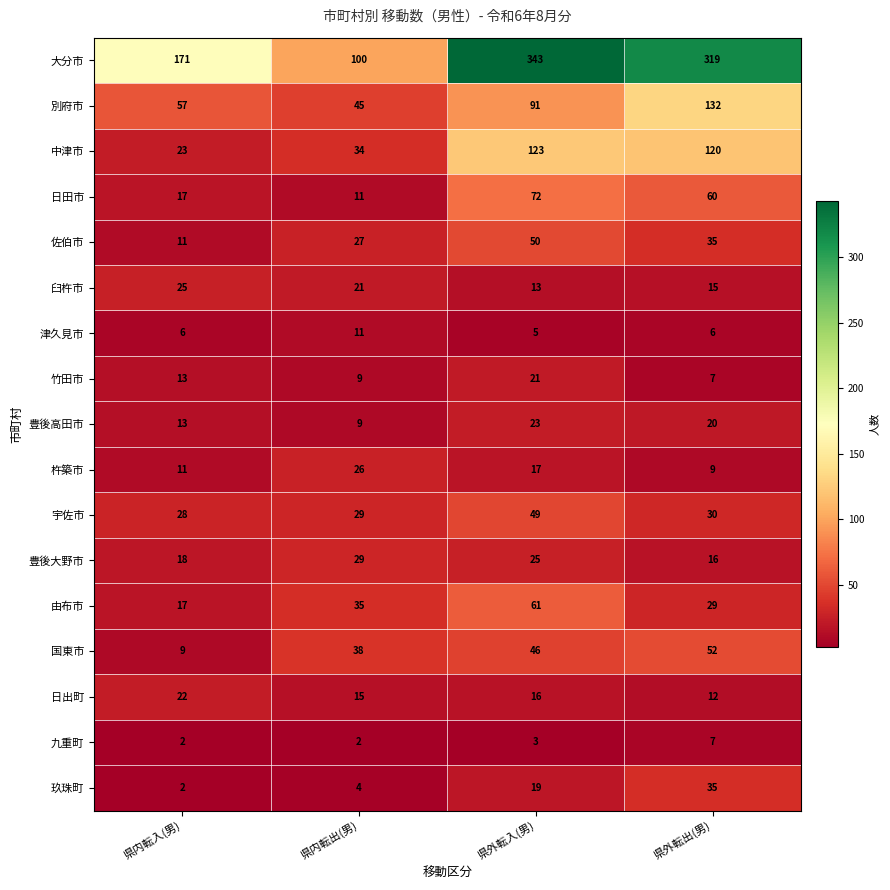

Which series has the largest range (max minus min)?

大分市